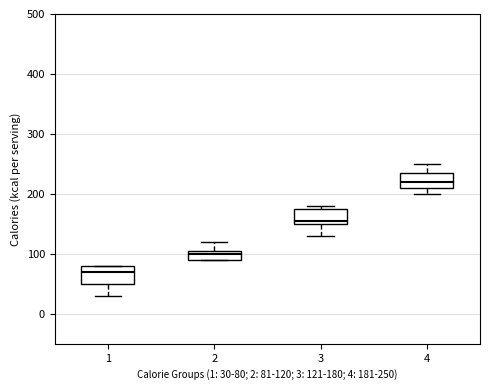

Which box's median line is the highest?

4